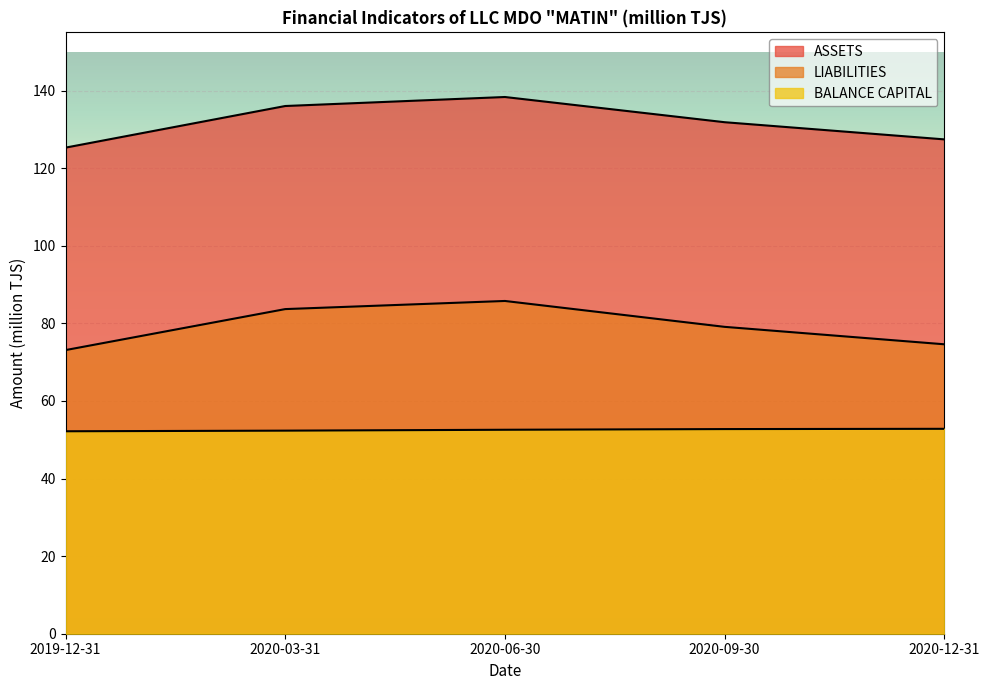

Which label corresponds to the largest value in the chart?

2020-06-30